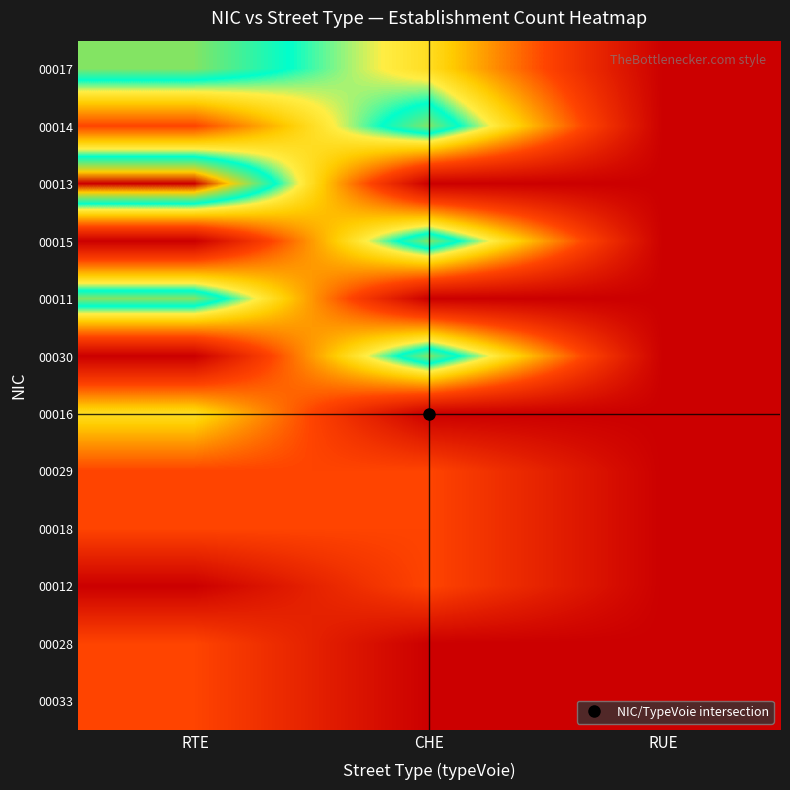

At which category is the sum across all series the highest?

RTE